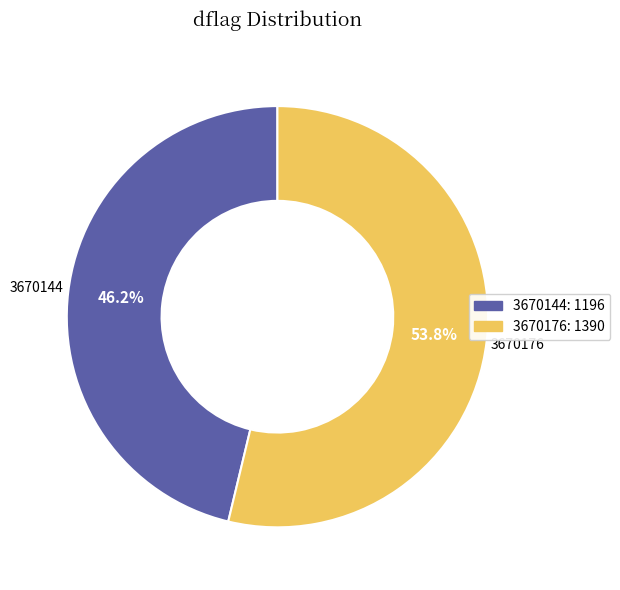

To the nearest percent, what portion does 3670144 represent?

46%